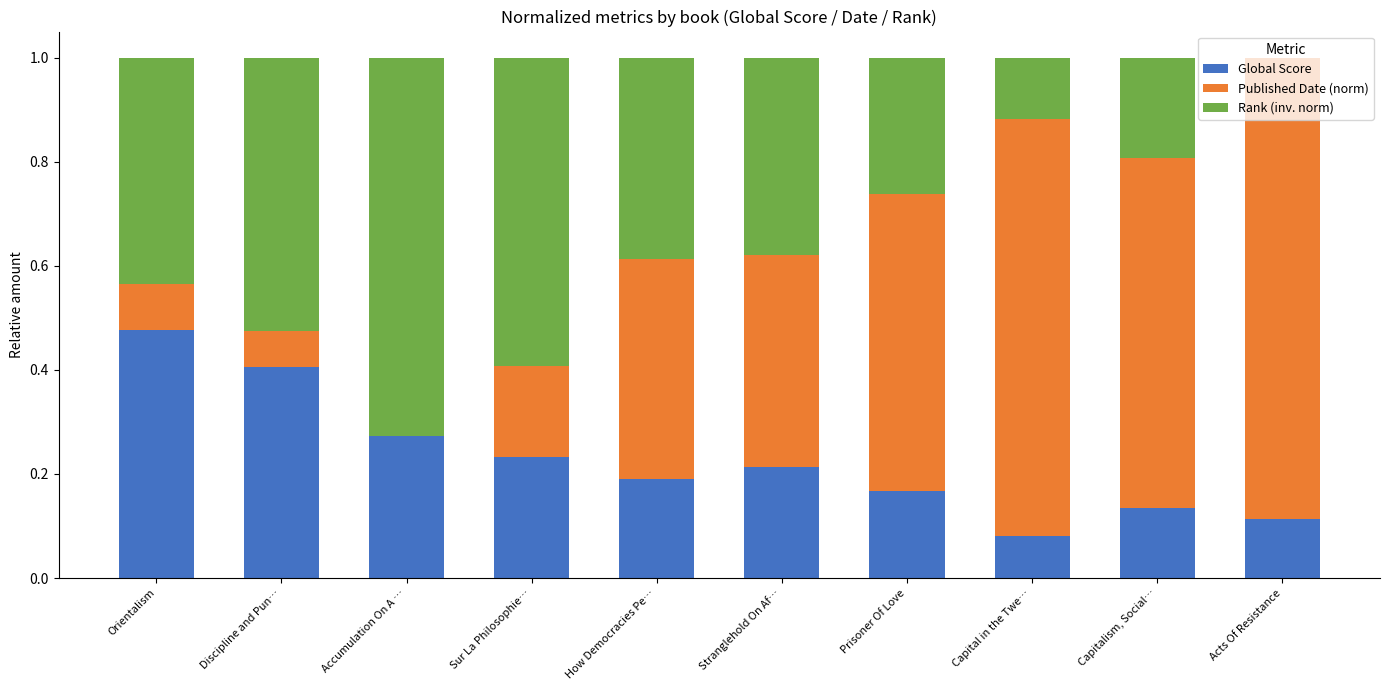

The Global Score series shows 0.4 at Accumulation On A …. True or false?

False